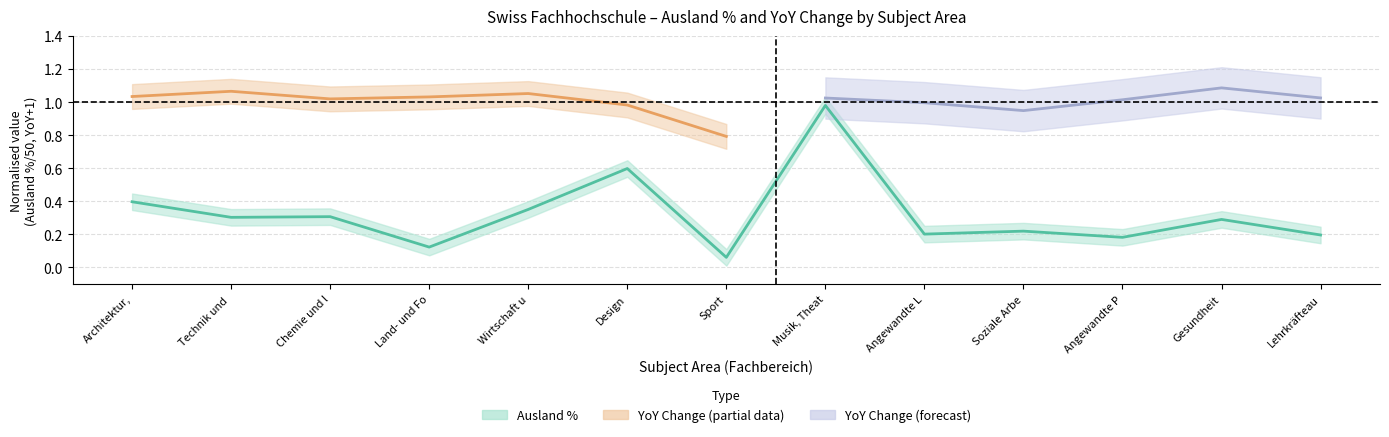

Is it true that the value at Technik und is 0.3?

True